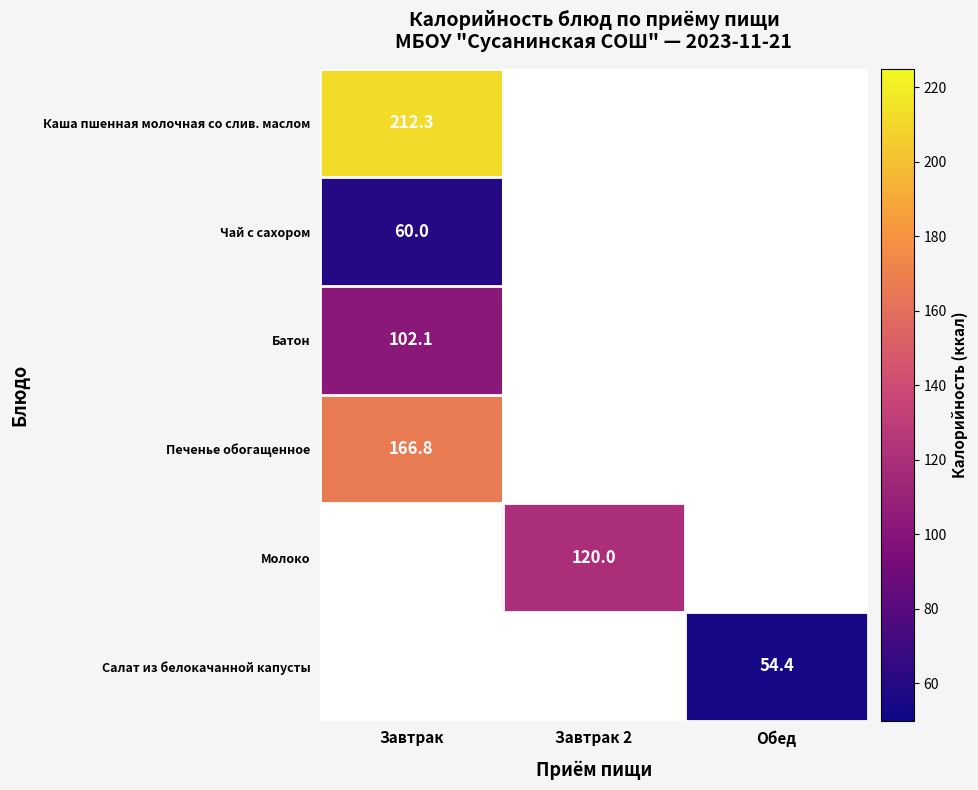

The value of Салат из белокачанной капусты at Обед is 72.2. True or false?

False